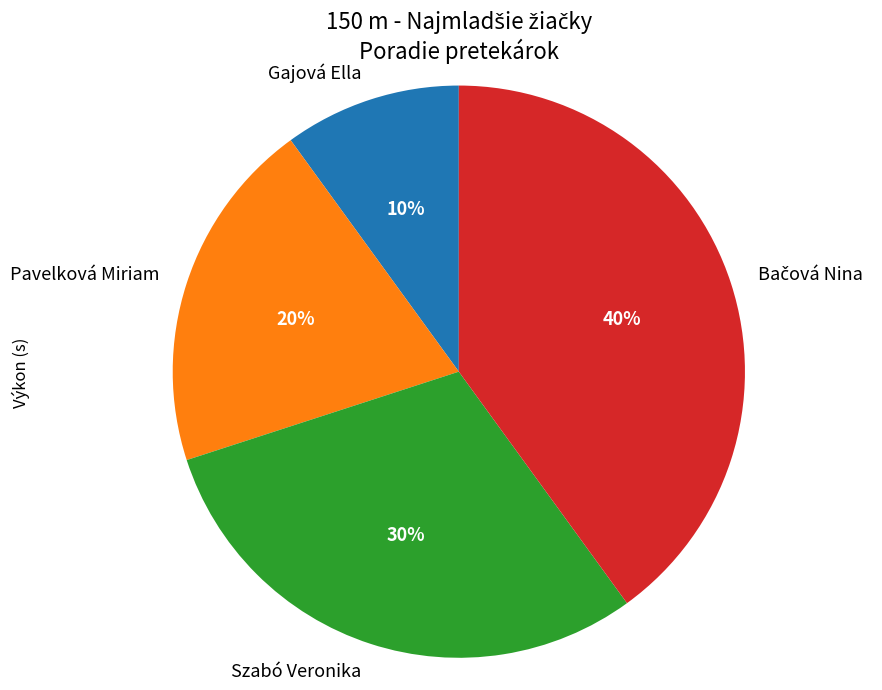

Is the sum of Szabó Veronika and Gajová Ella greater than half?

No